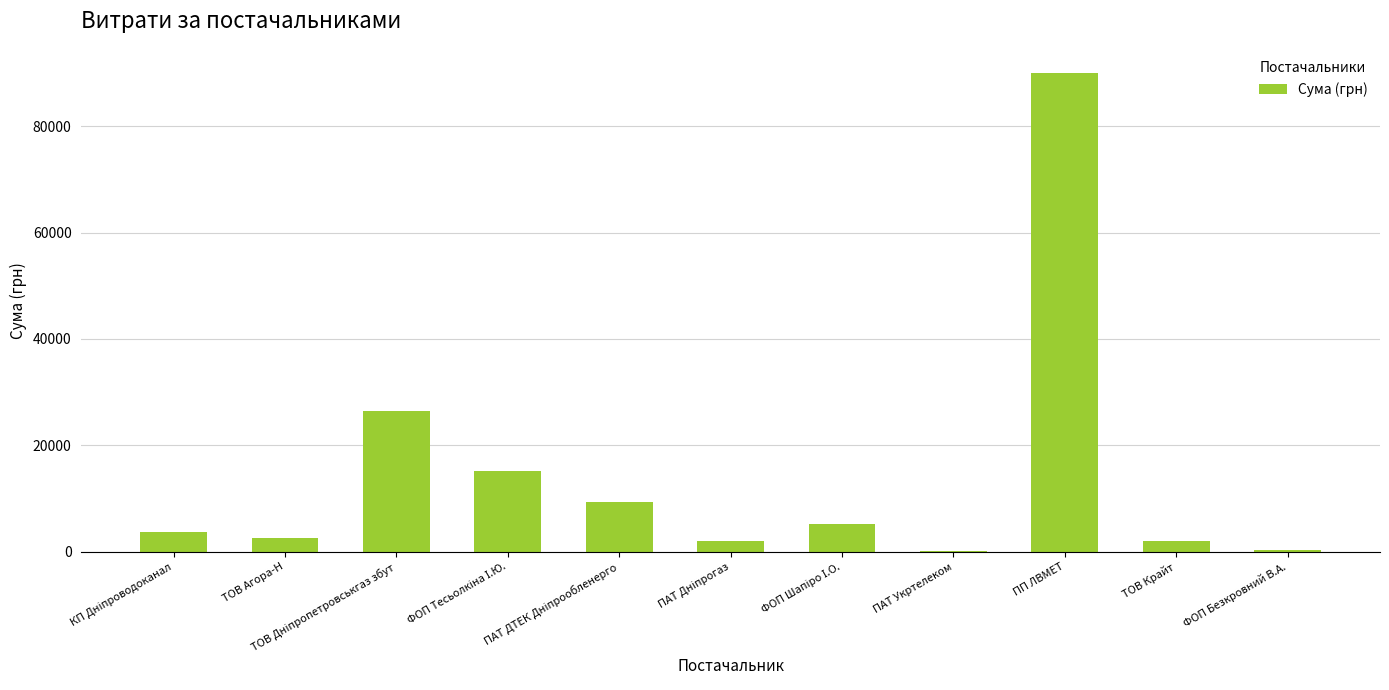

What is the approximate value at ТОВ Агора-Н?

2572.0